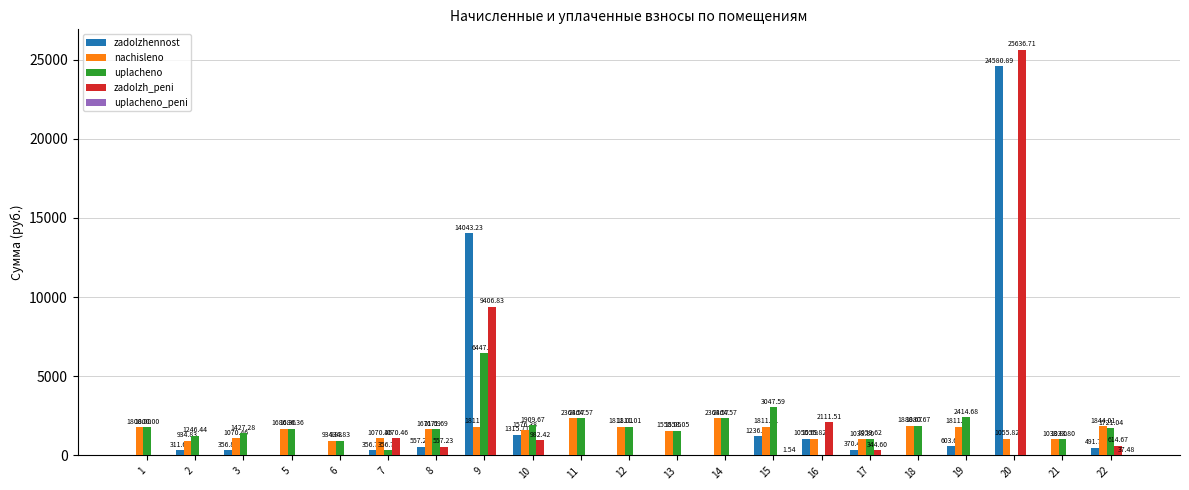

At which category is the sum across all series the highest?

20